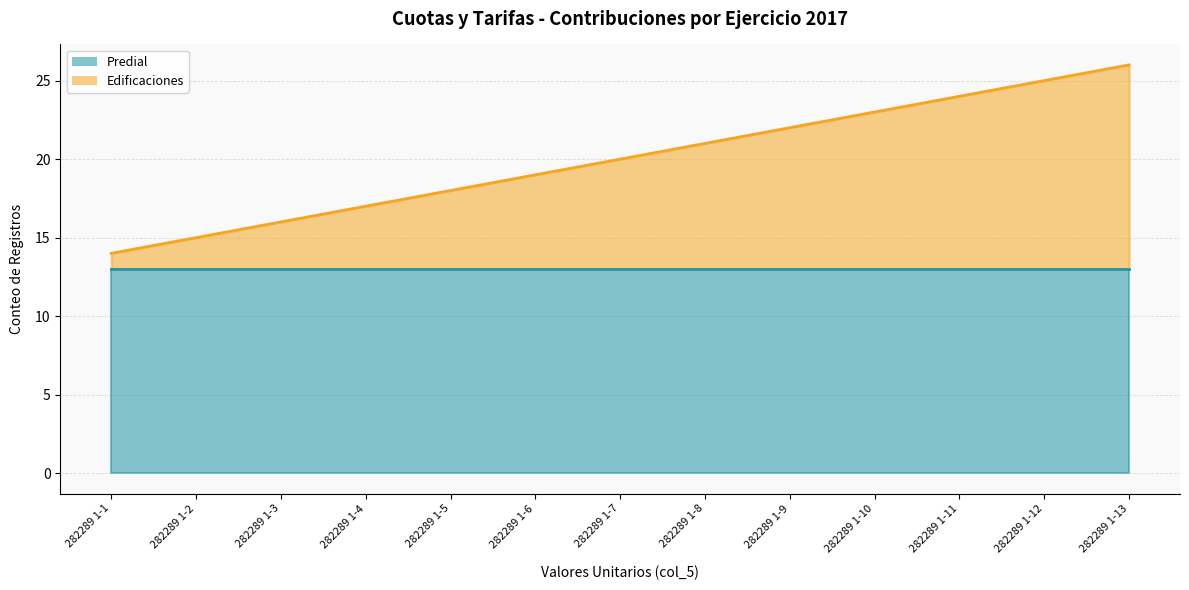

What is the approximate value at 282289 1-1, to the nearest 5?

15